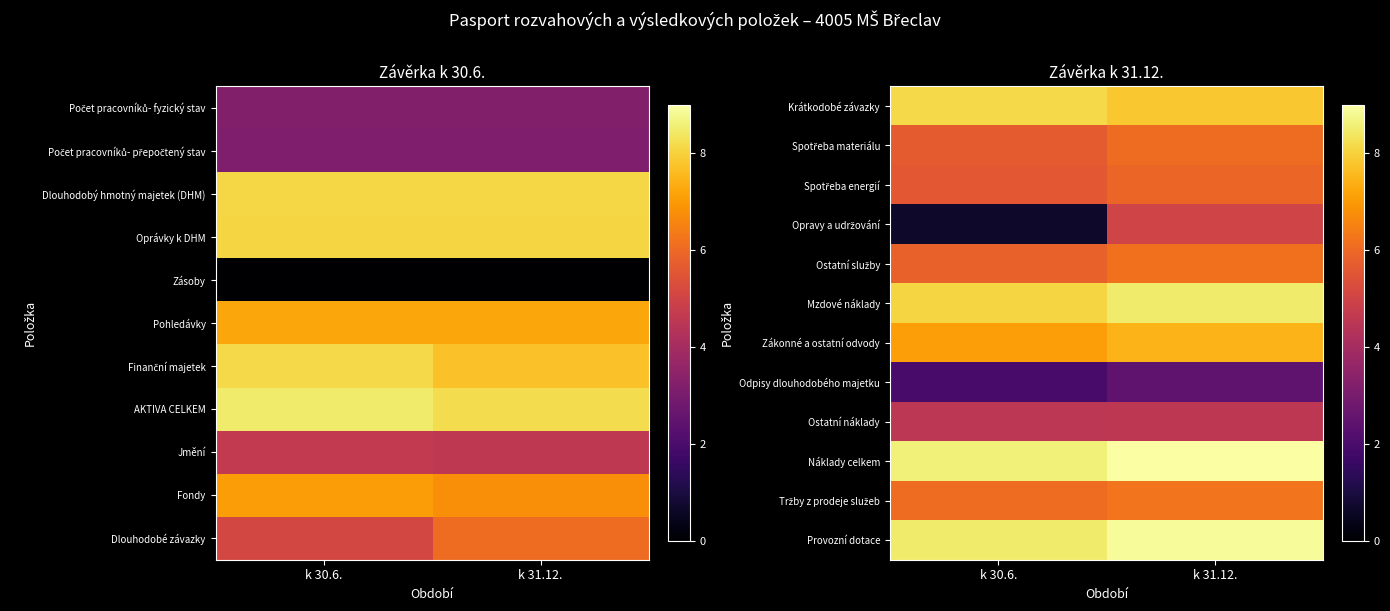

The Ostatní náklady series shows 4.6 at k 31.12.. True or false?

True